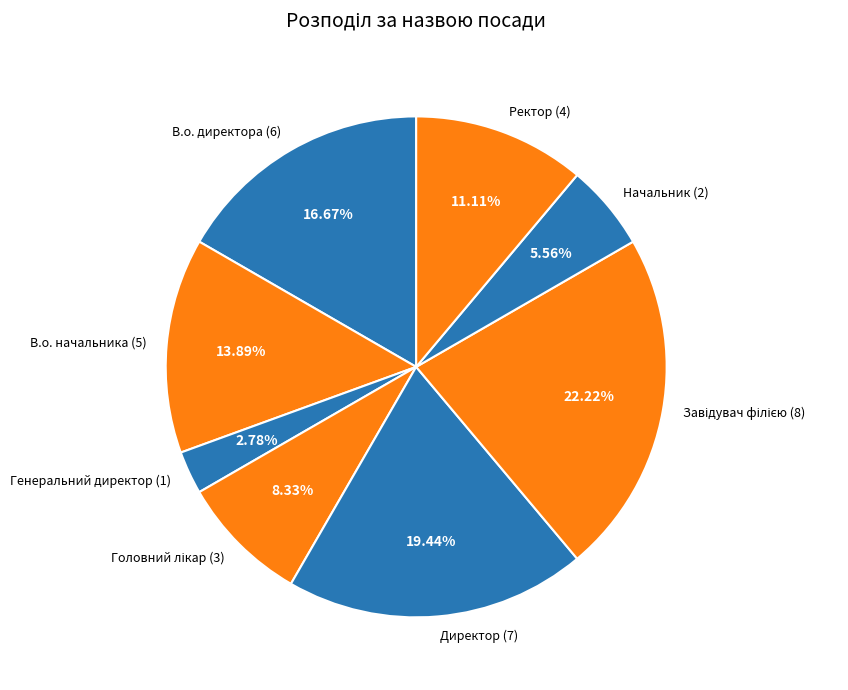

Is the sum of В.о. начальника (5) and В.о. директора (6) greater than half?

No